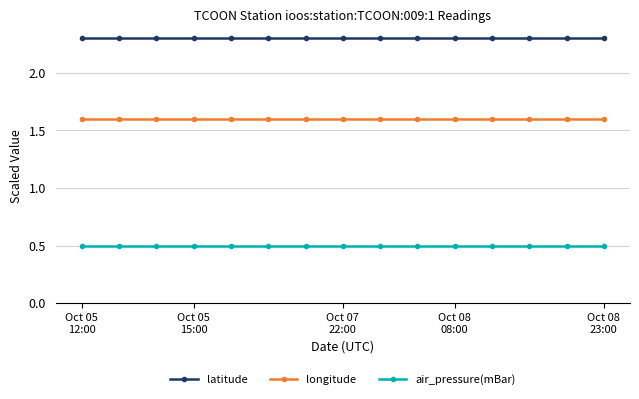

What is the minimum value for air_pressure(mBar)?

0.5